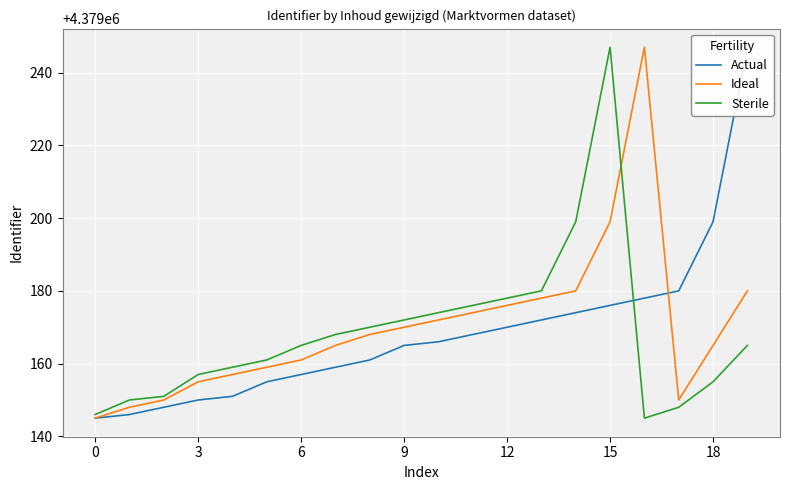

How many times do Actual and Ideal cross each other?

1